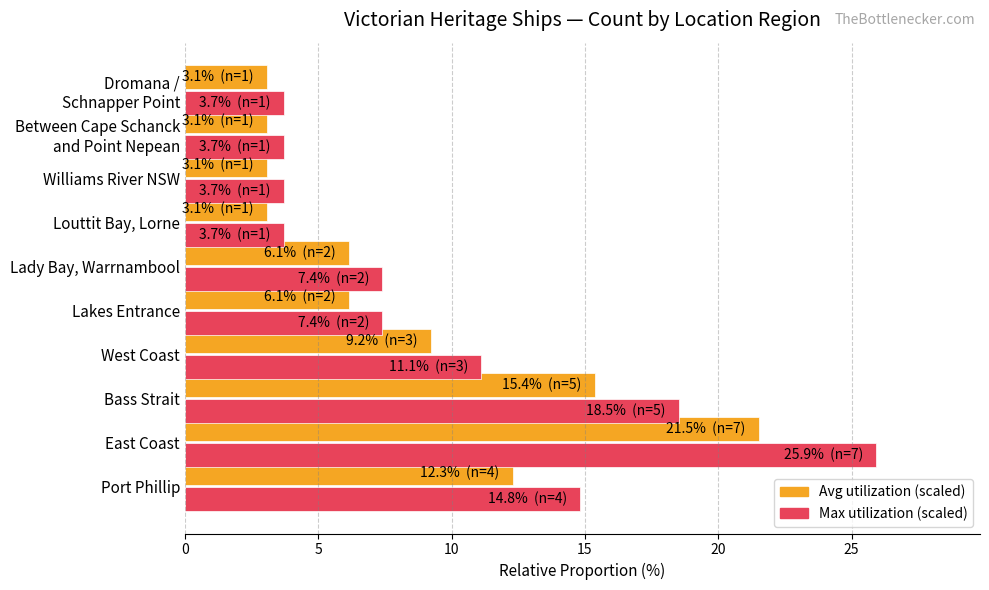

At which category does the chart reach its peak across all series?

East Coast